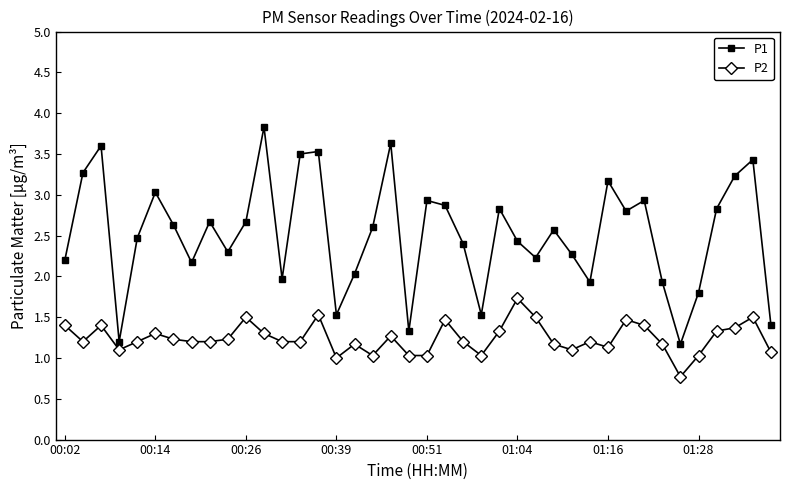

Rank the series by their average value, from highest to lowest.

P1, P2